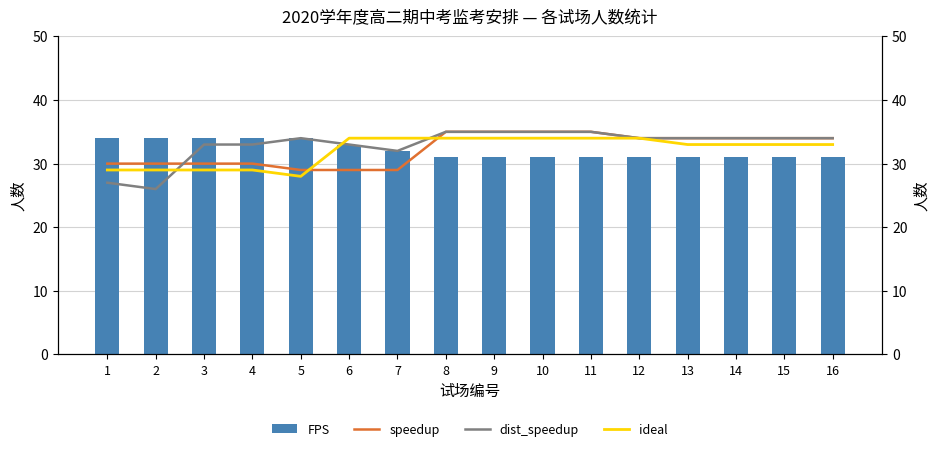

How many ideal values are between 29 and 34?

15